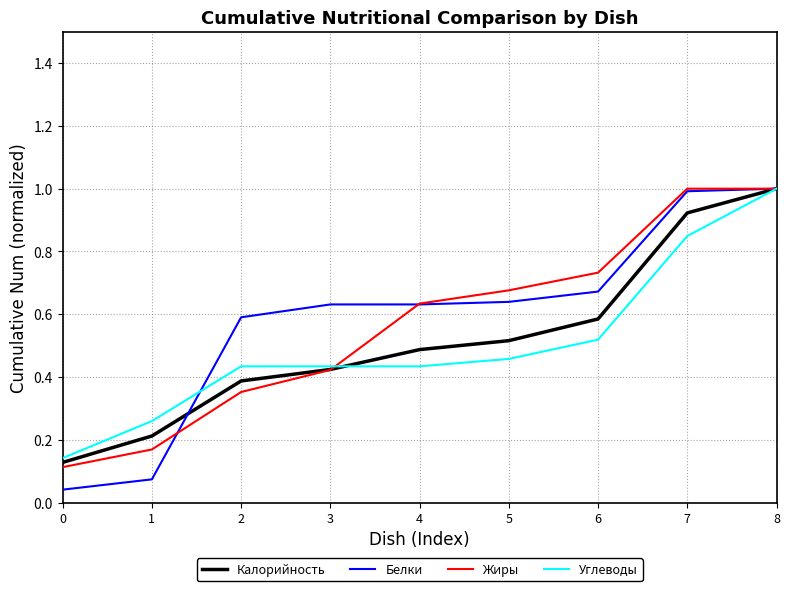

Is it true that Жиры equals 0.3 at 1?

False